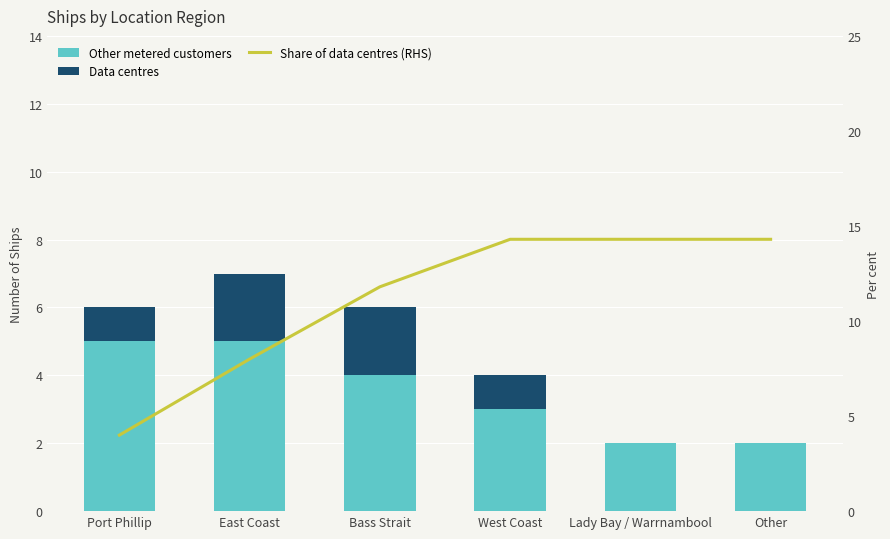

Is it true that Data centres equals 0.8 at East Coast?

False